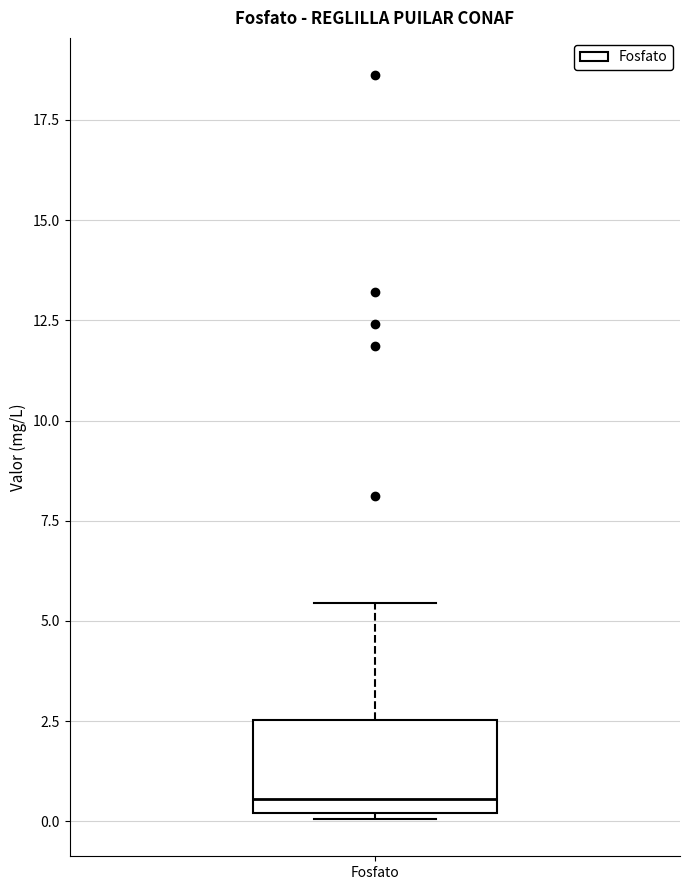

Transcribe this box plot: give where the median line is, the range the box spans, and where the two whiskers end, as read against the y-axis. The values are not printed on the chart, so give them approximately, as read against the axis.

median 0.5, box 0.0 to 2.5, whiskers 0.0 to 5.5